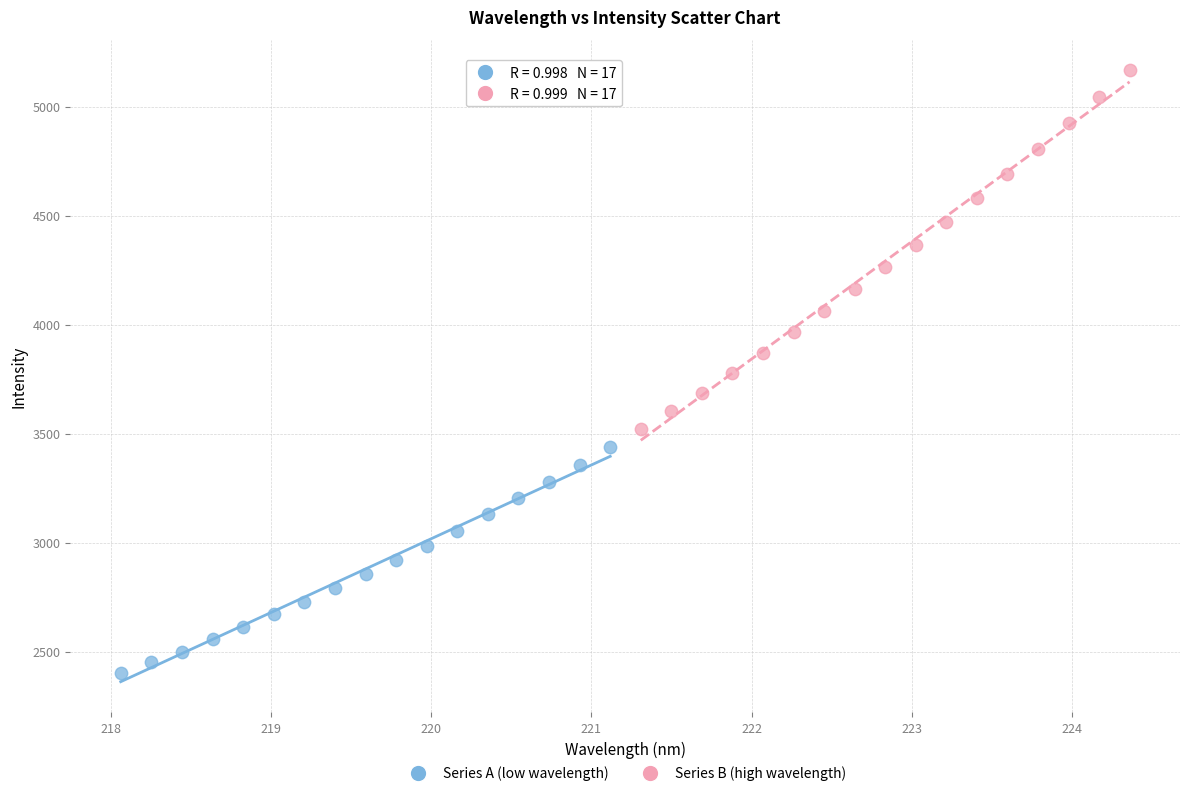

Which series reaches the maximum Y coordinate?

Series B (high wavelength)